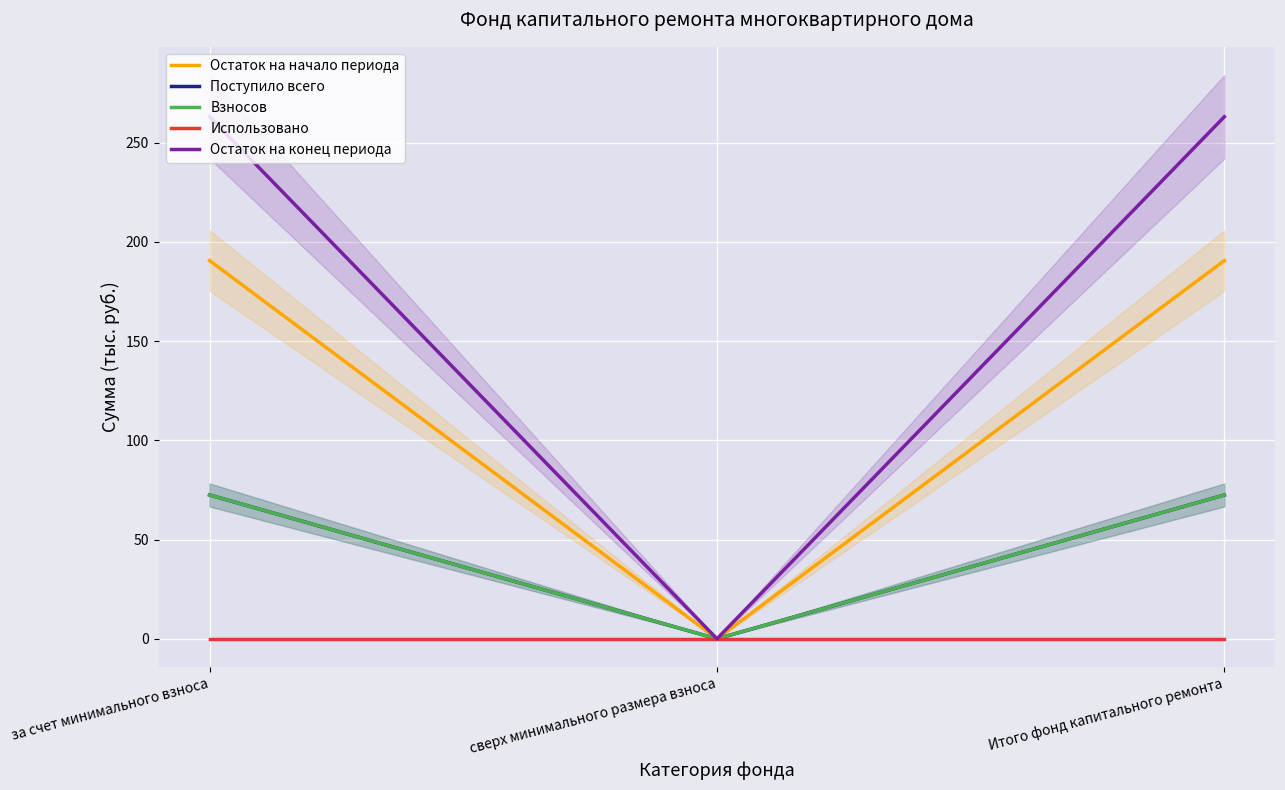

At which label does Использовано reach its minimum?

за счет минимального взноса